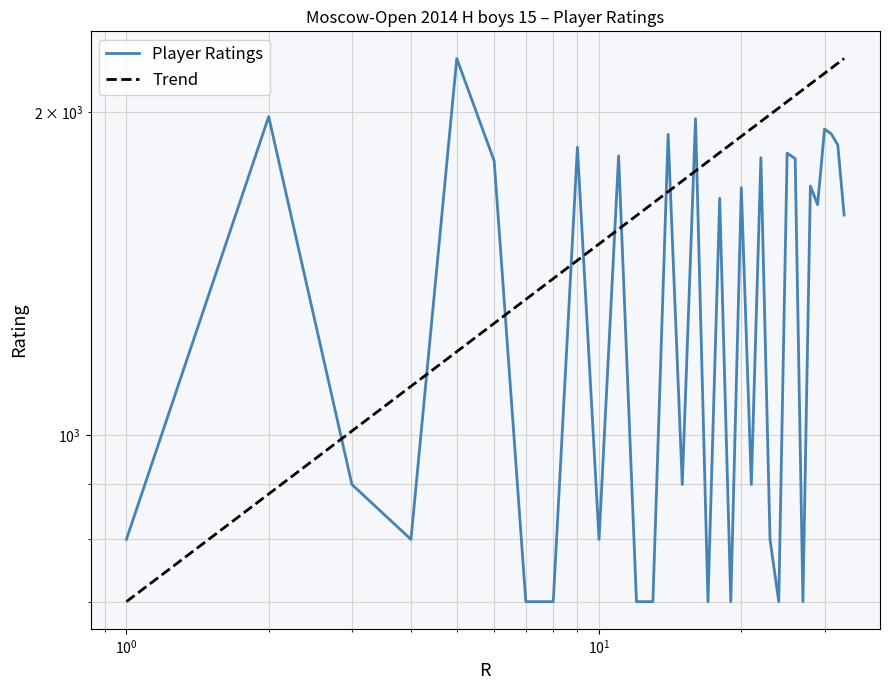

True or false: the data has more than 0 interior local peaks.

True